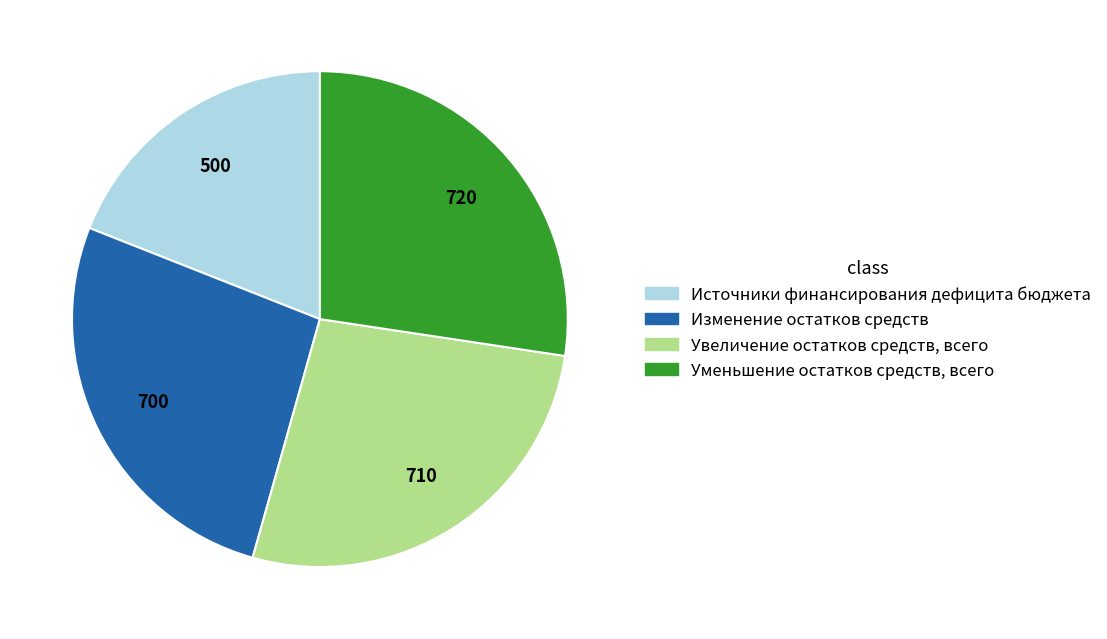

Is the sum of Изменение остатков средств and Увеличение остатков средств, всего greater than half?

Yes